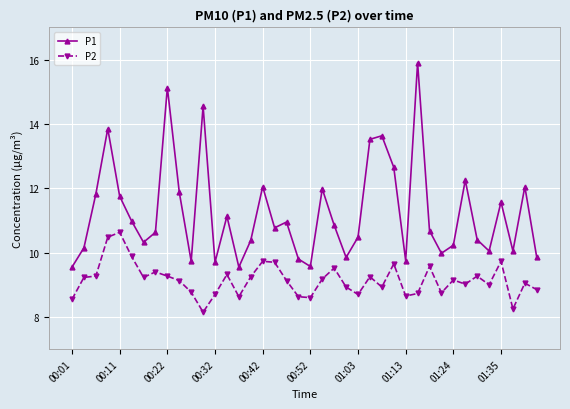

How many lines are shown in the chart?

2